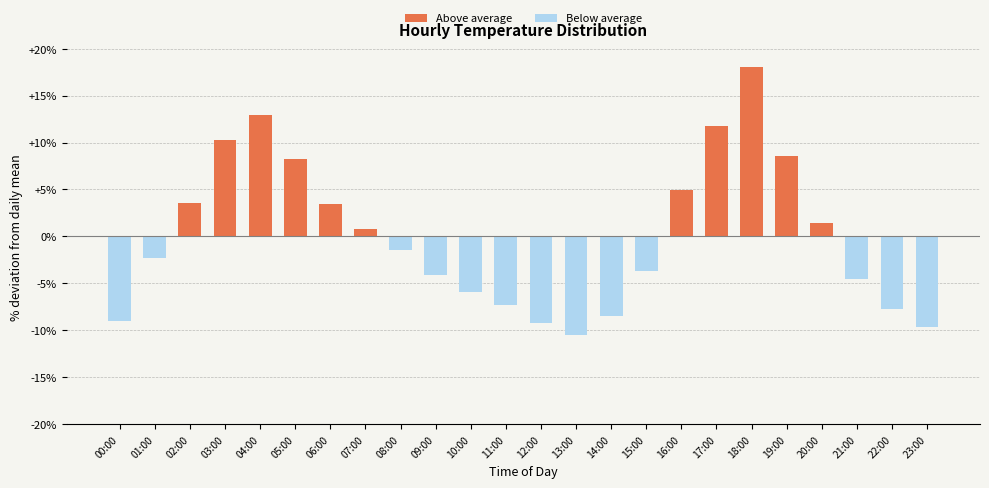

What is the maximum value shown in the chart?

18.1